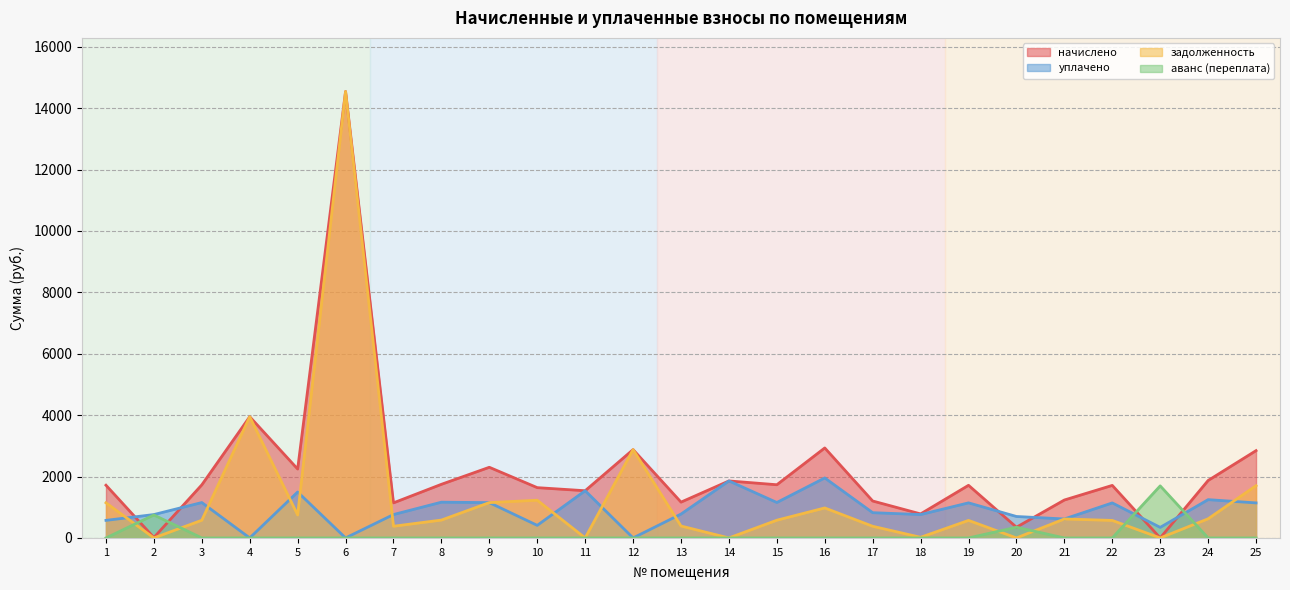

At which label does начислено first exceed 1717?

1